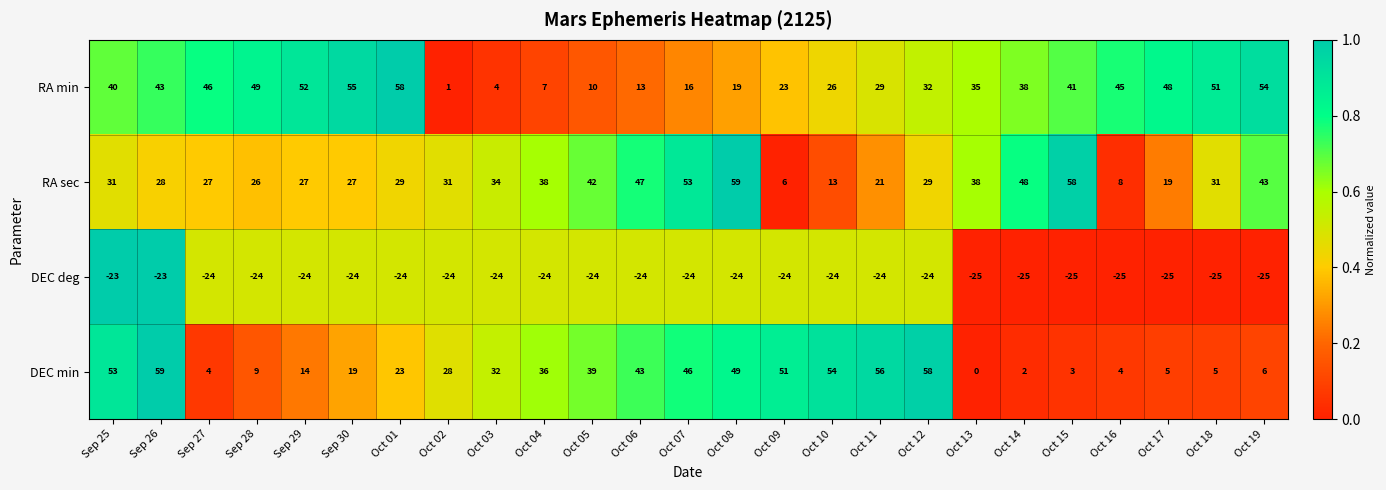

How many categories are shown in the chart?

25